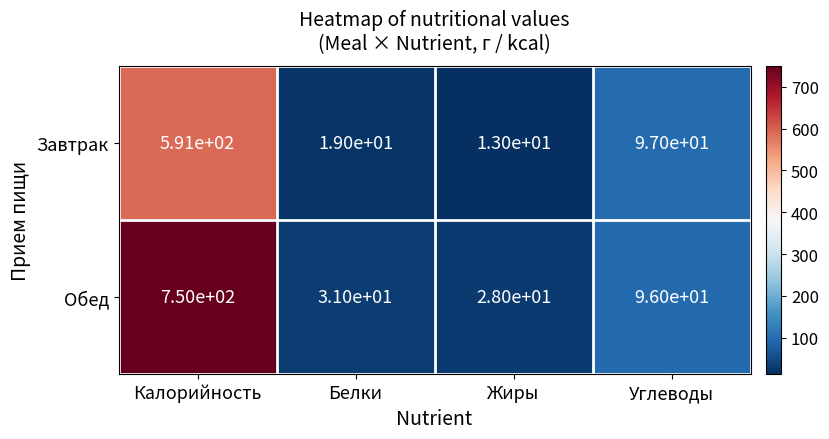

At which label does Обед first exceed 96?

Калорийность